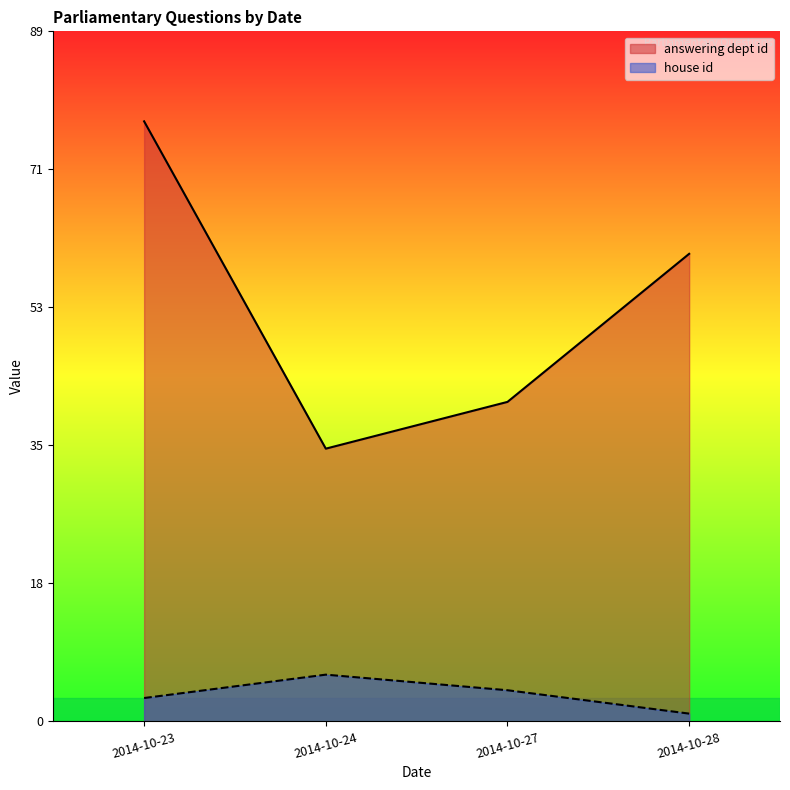

Which category has the highest value in the house id series?

2014-10-24